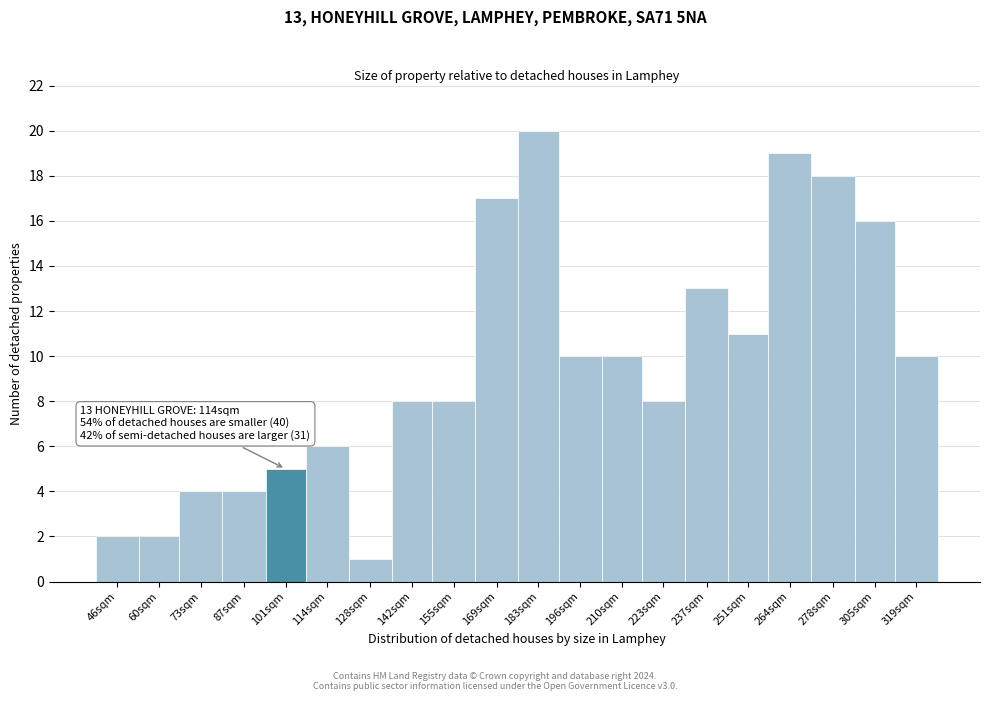

Reading right to left, list all the values displayed in this chart.

10	16	18	19	11	13	8	10	10	20	17	8	8	1	6	5	4	4	2	2